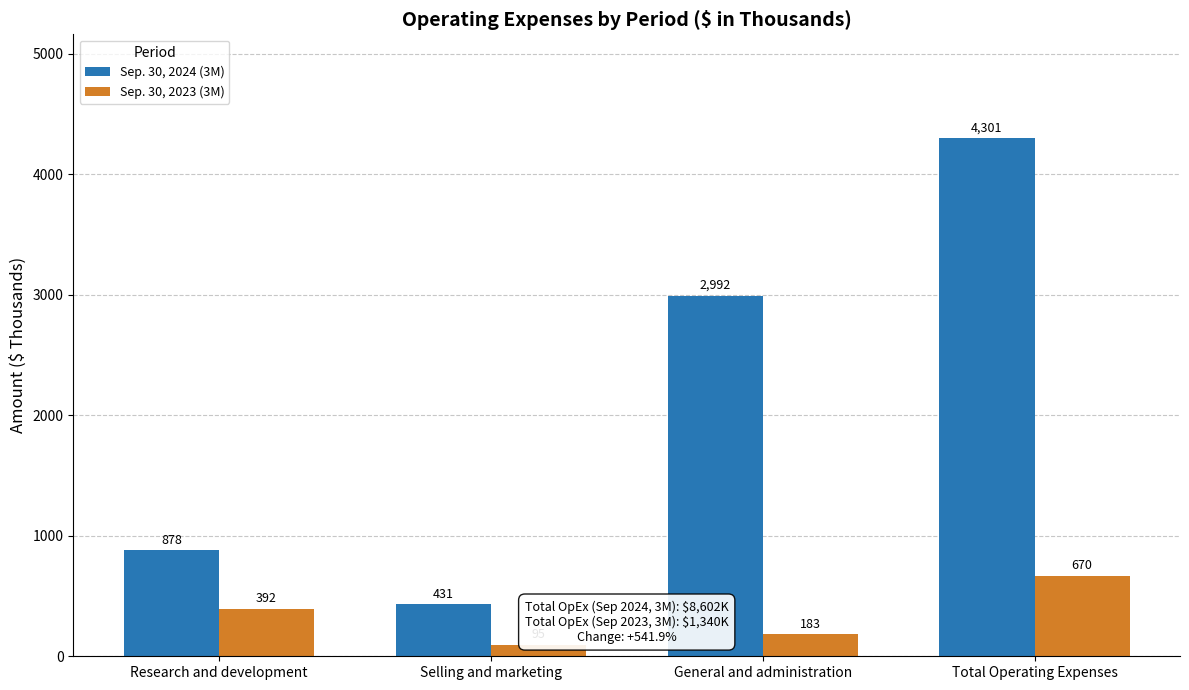

Is the value of Sep. 30, 2024 (3M) at General and administration greater than the value of Sep. 30, 2023 (3M) at Total Operating Expenses?

Yes